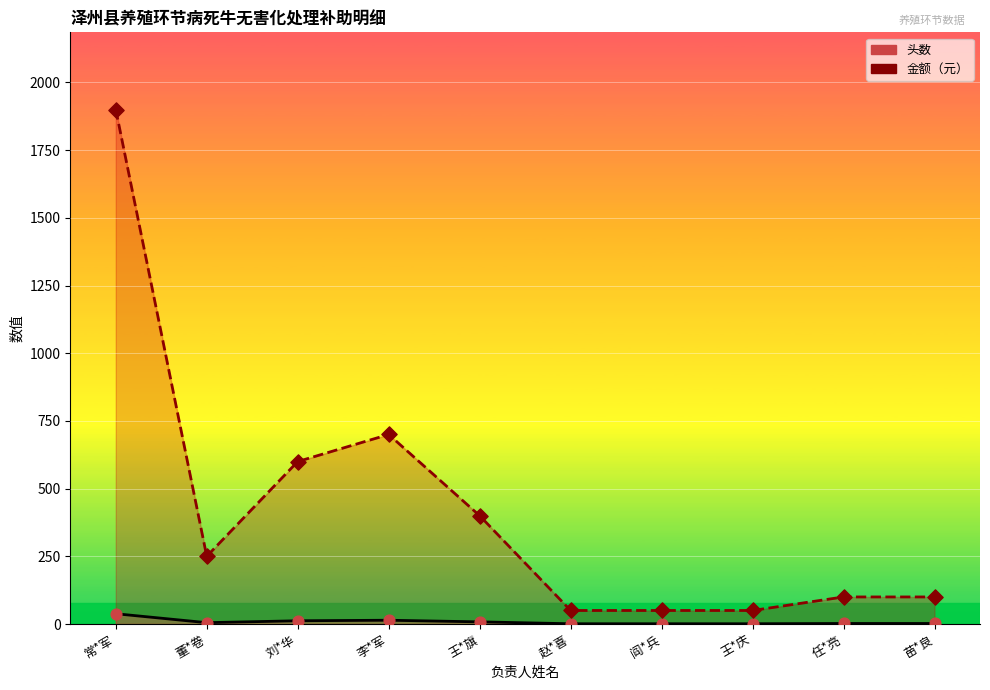

At which category is the sum across all series the highest?

常*军